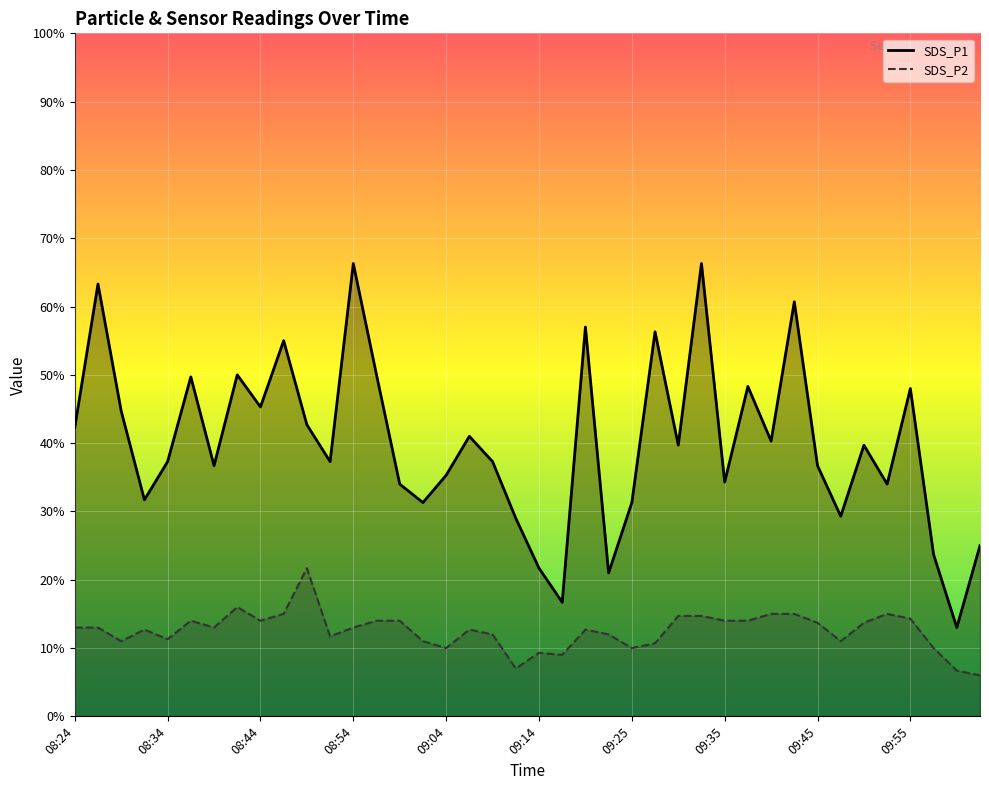

What is the label of the 4th point from the left?

08:32